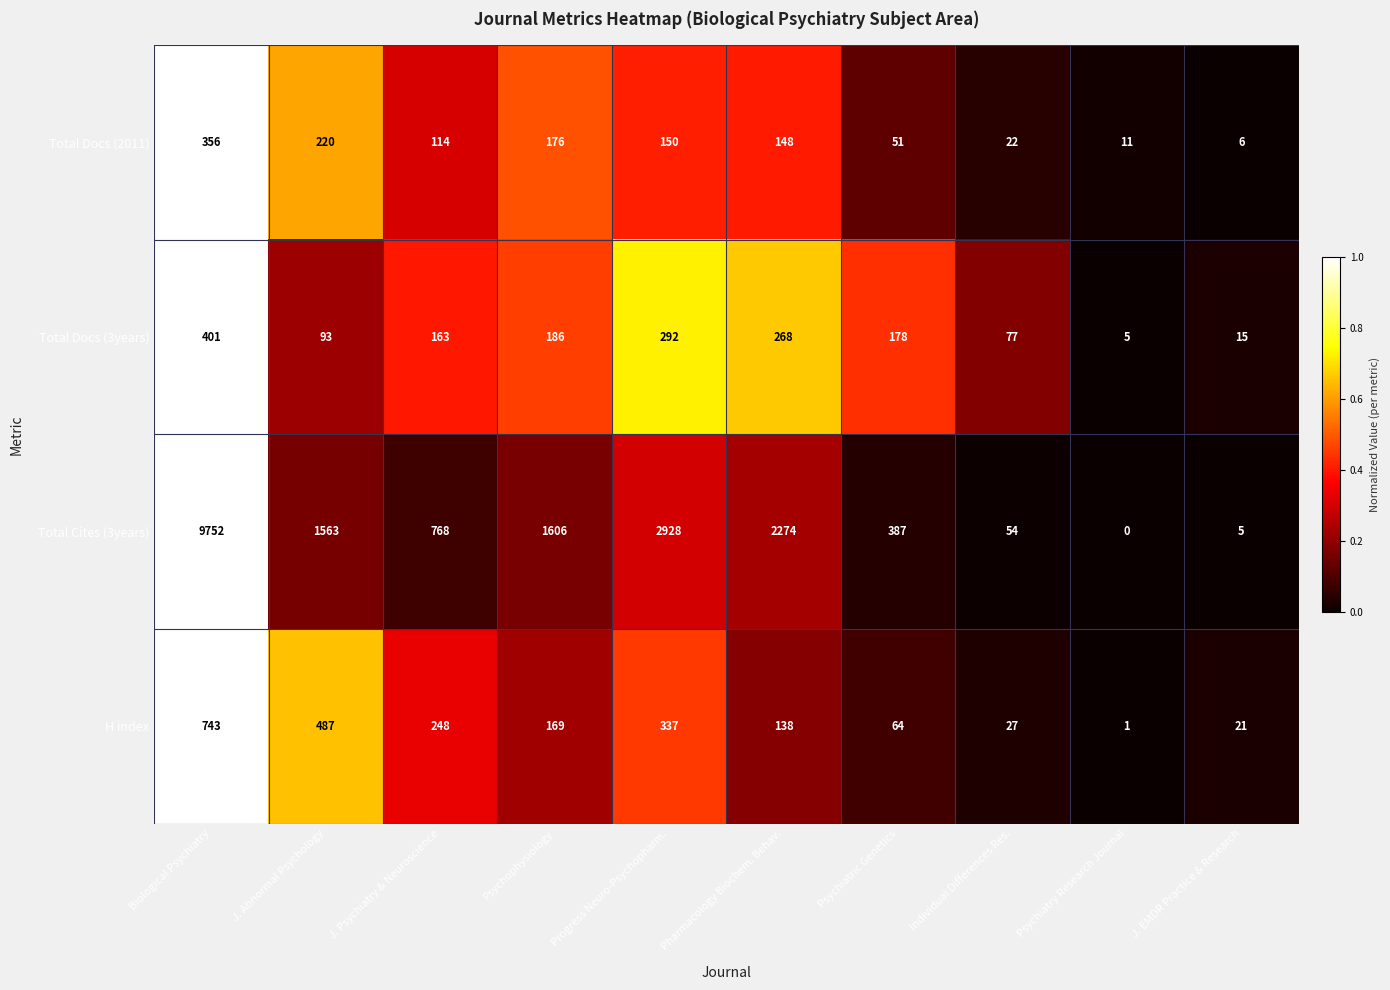

Which series has the largest total across all categories?

Total Cites (3years)